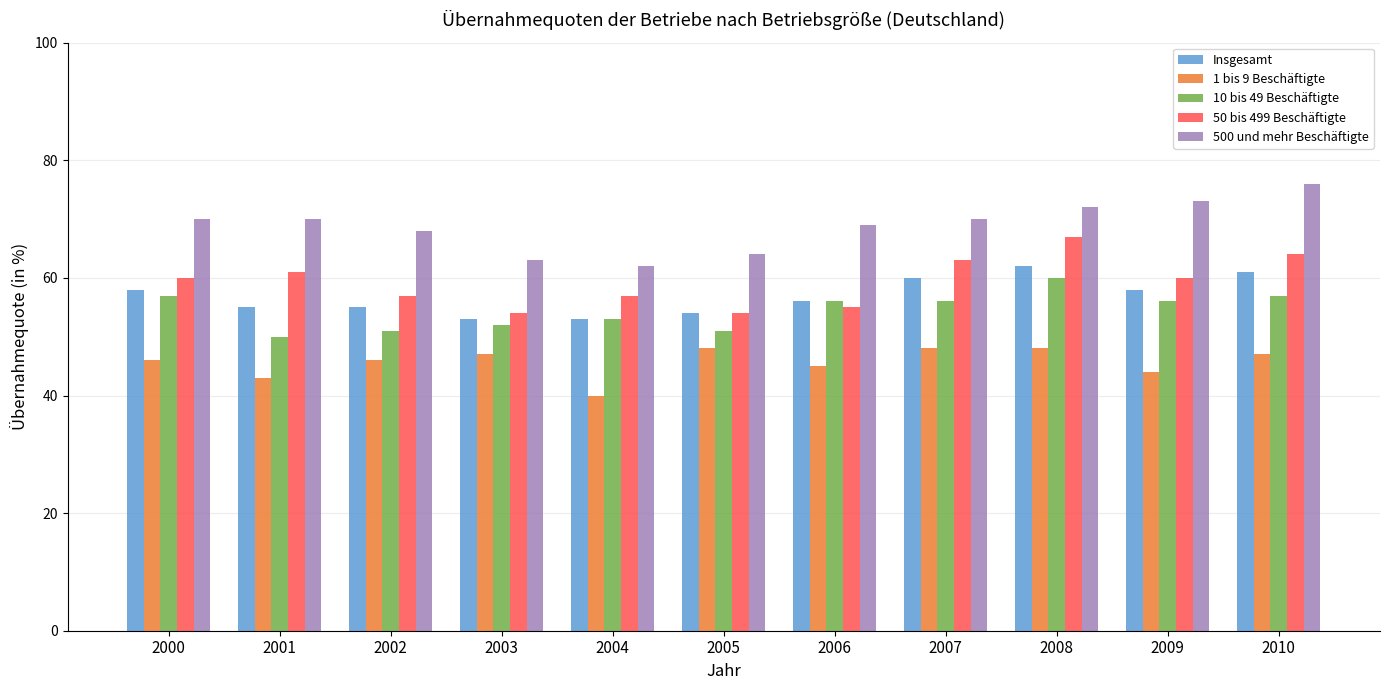

At which label does Insgesamt first exceed 56?

2000